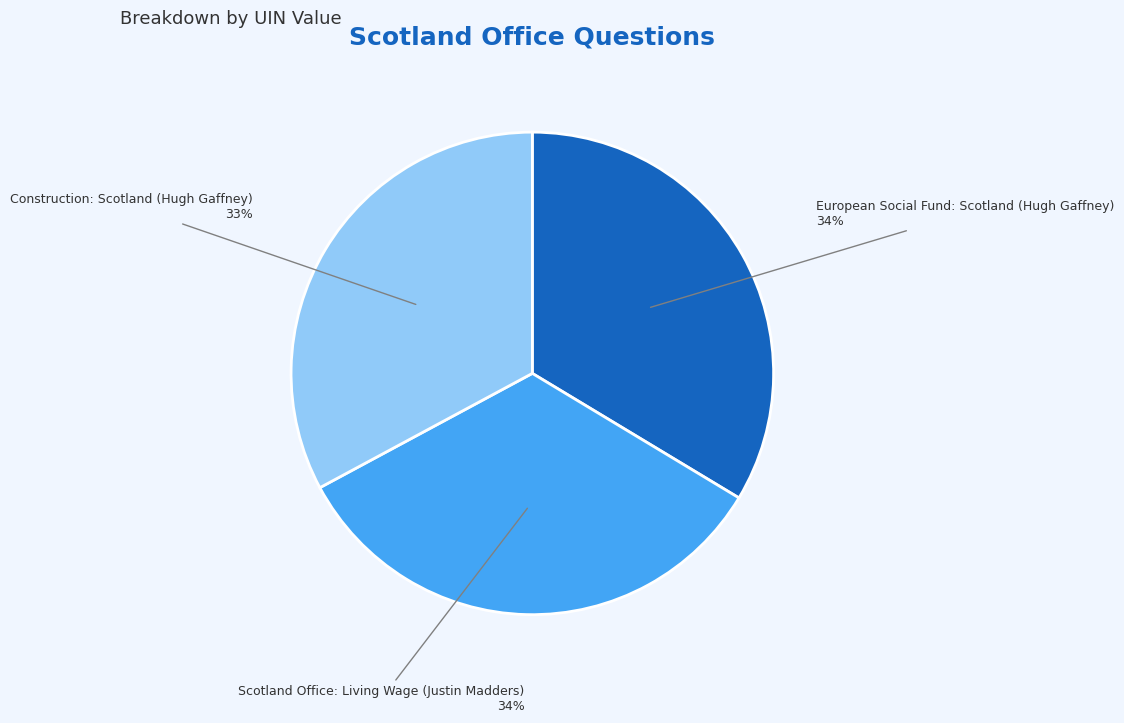

To the nearest percent, what is the average slice percentage?

33%